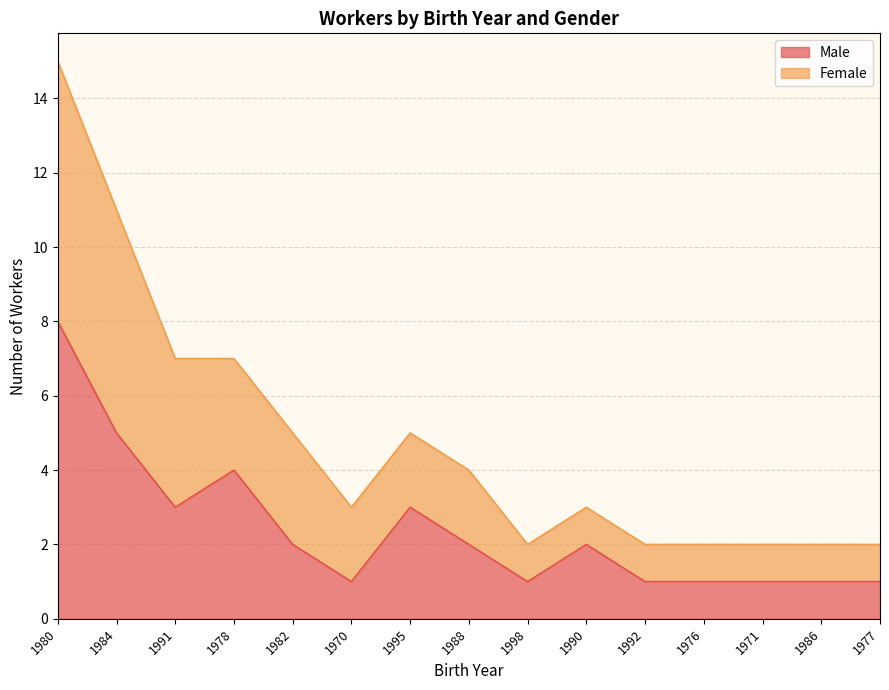

Where is Male nearest to the value 4?

1978